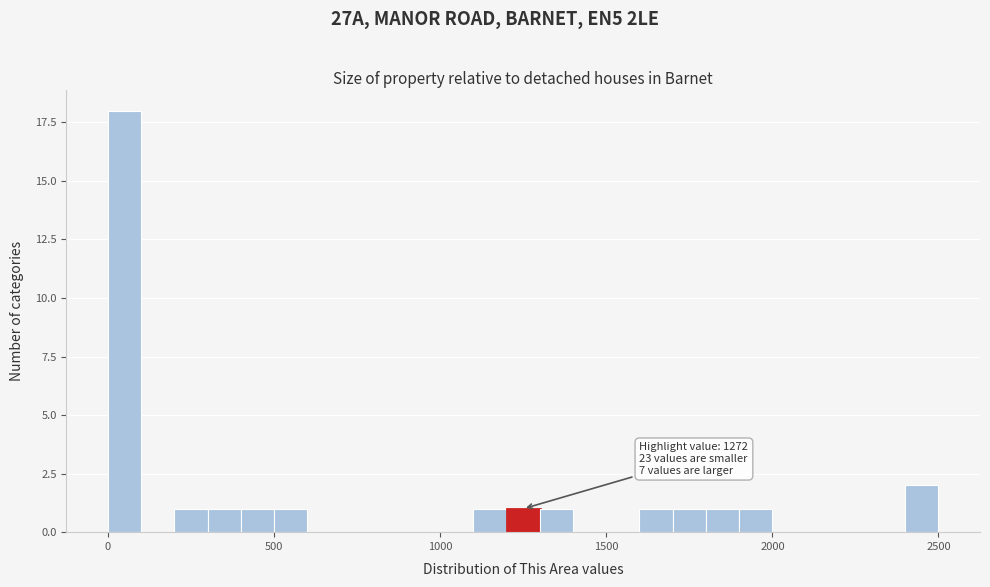

Read against the x-axis, roughly where is the centre of the tallest bar?

50